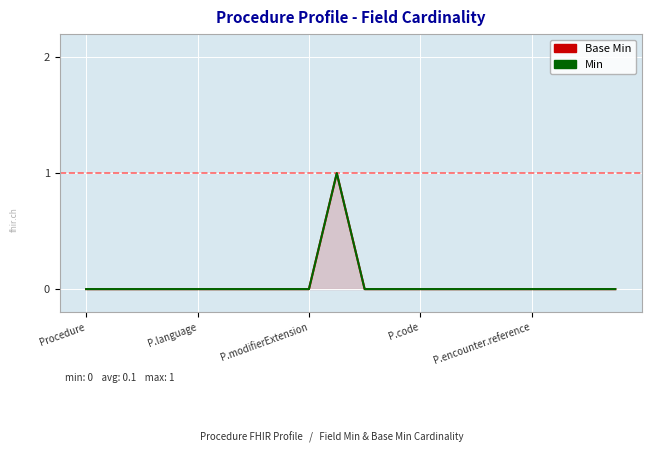

True or false: Min and Base Min intersect in this chart.

False